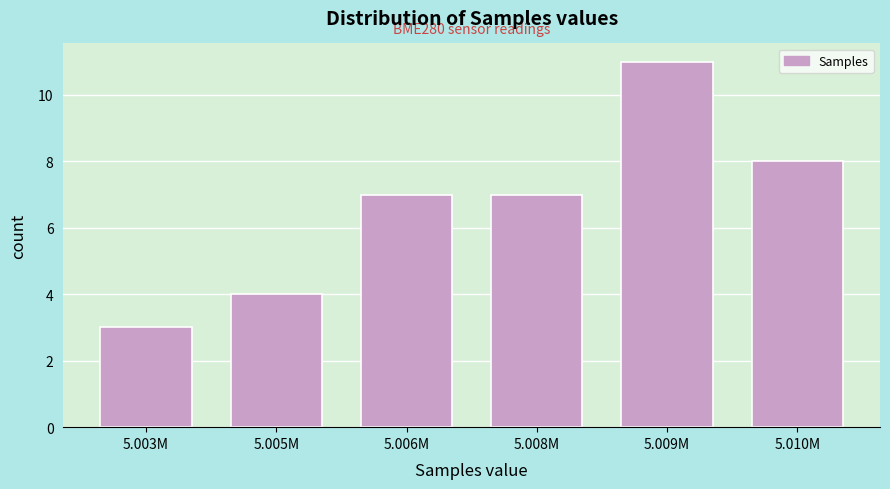

Reading right to left, transcribe all the data shown in this chart.

5.010M=8	5.009M=11	5.008M=7	5.006M=7	5.005M=4	5.003M=3